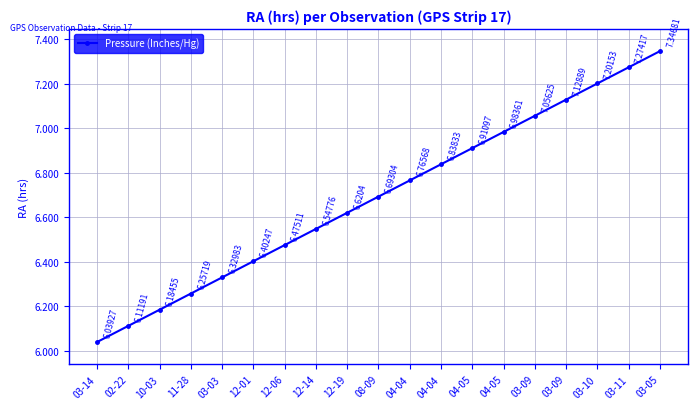

How many lines are shown in the chart?

1